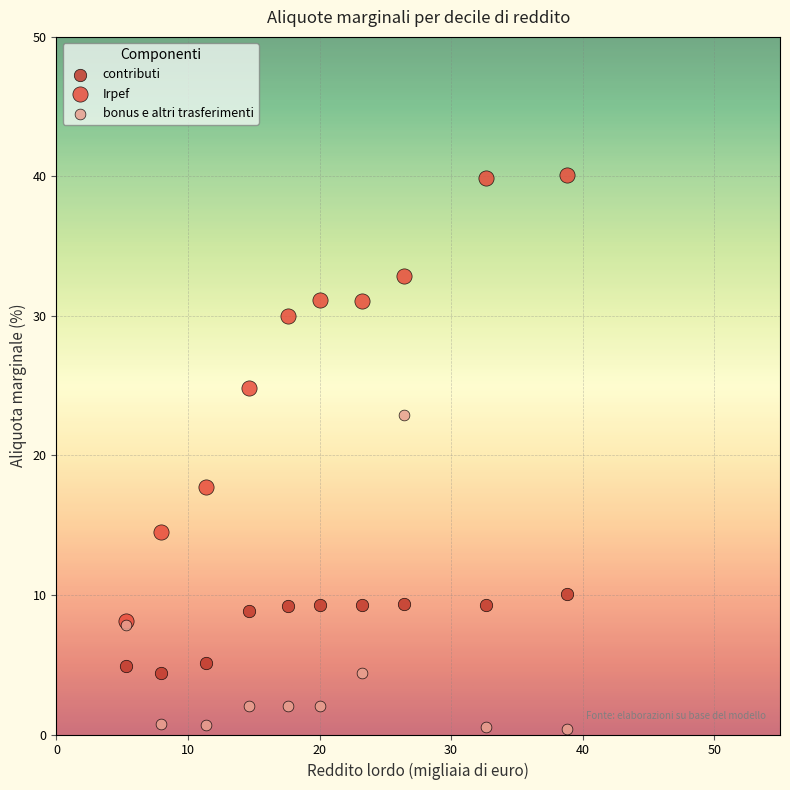

Which series has the widest spread of Y values?

Irpef